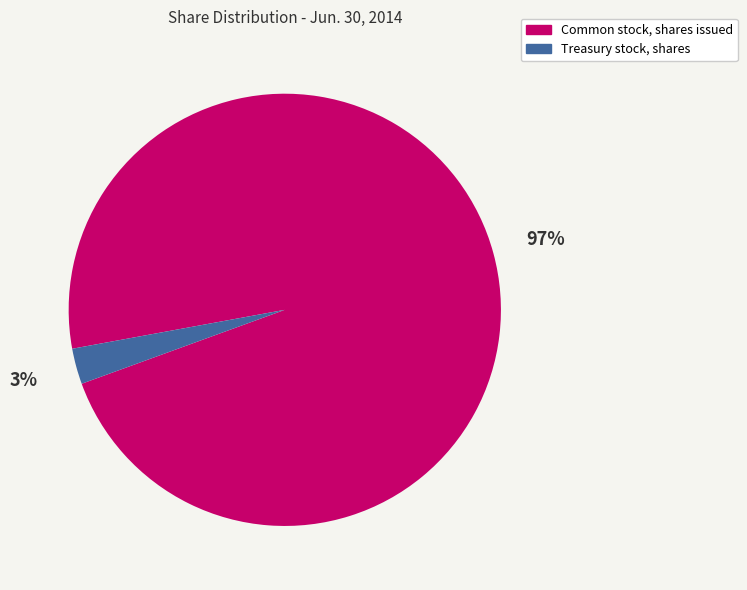

Which slice is the largest?

Common stock, shares issued